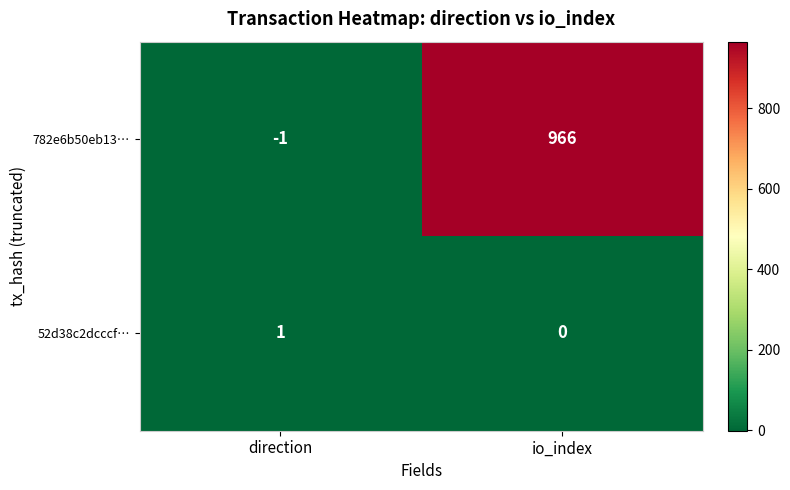

The 52d38c2dcccf… series shows 0 at io_index. True or false?

True